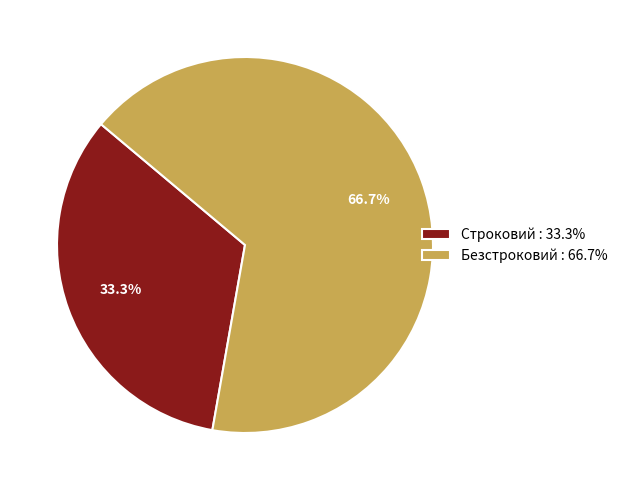

How many segments does this pie chart have?

2